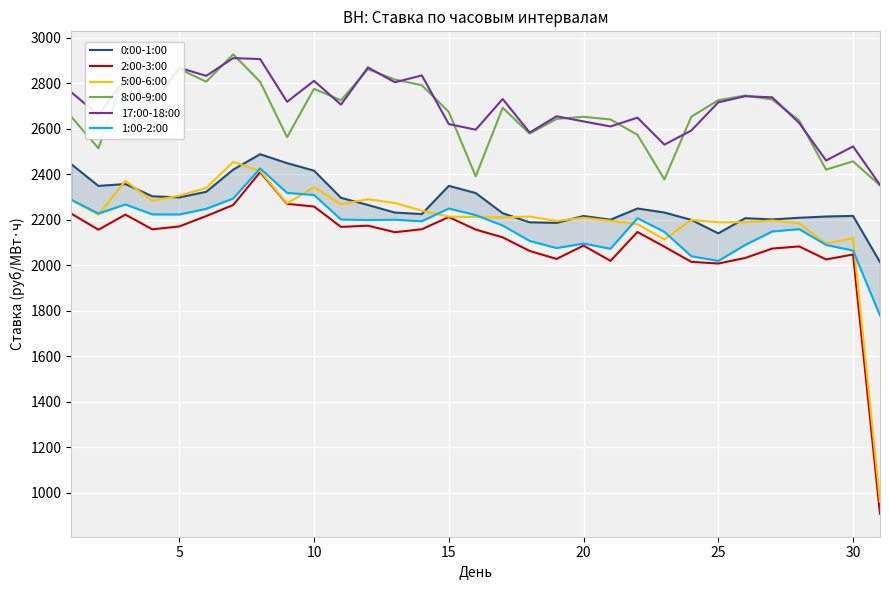

List the series in order of their peak value, highest first.

8:00-9:00, 17:00-18:00, 0:00-1:00, 5:00-6:00, 1:00-2:00, 2:00-3:00